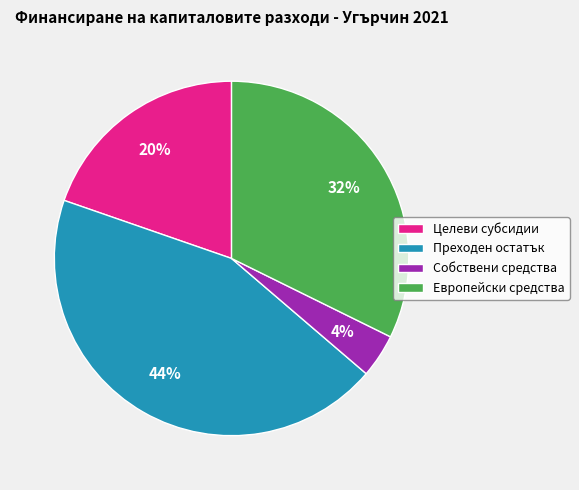

Which has a higher value, Преходен остатък or Целеви субсидии?

Преходен остатък